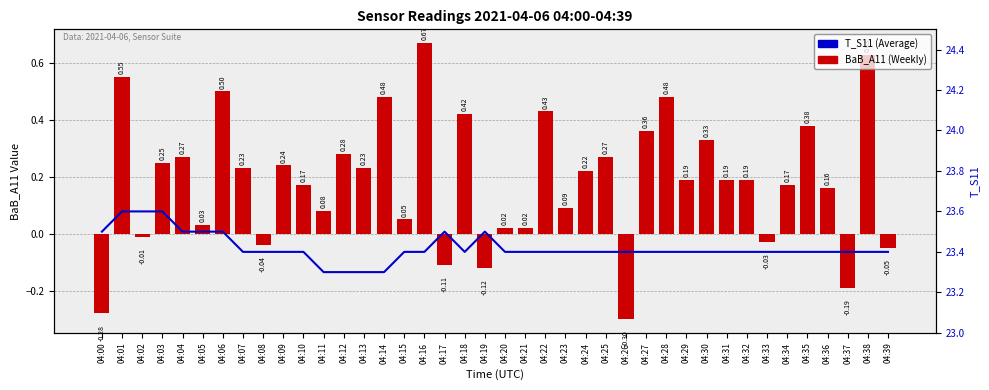

Count the number of categories in the chart.

40